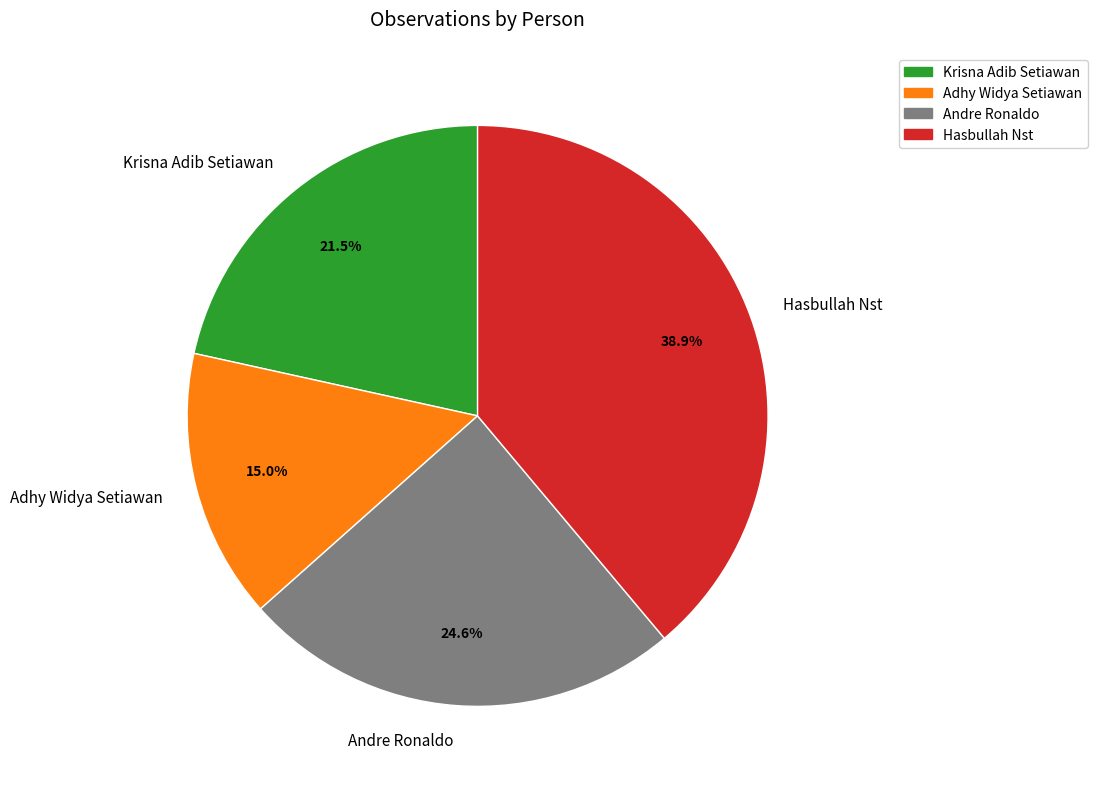

What is the total percentage of Hasbullah Nst and Krisna Adib Setiawan?

60.4%